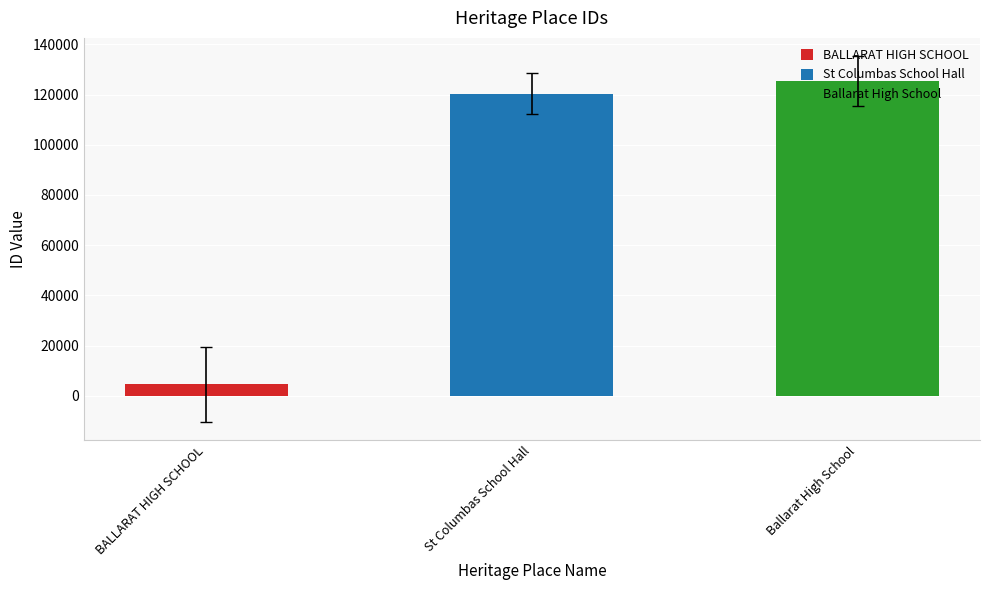

The chart shows a value of 158927 at St Columbas School Hall. True or false?

False